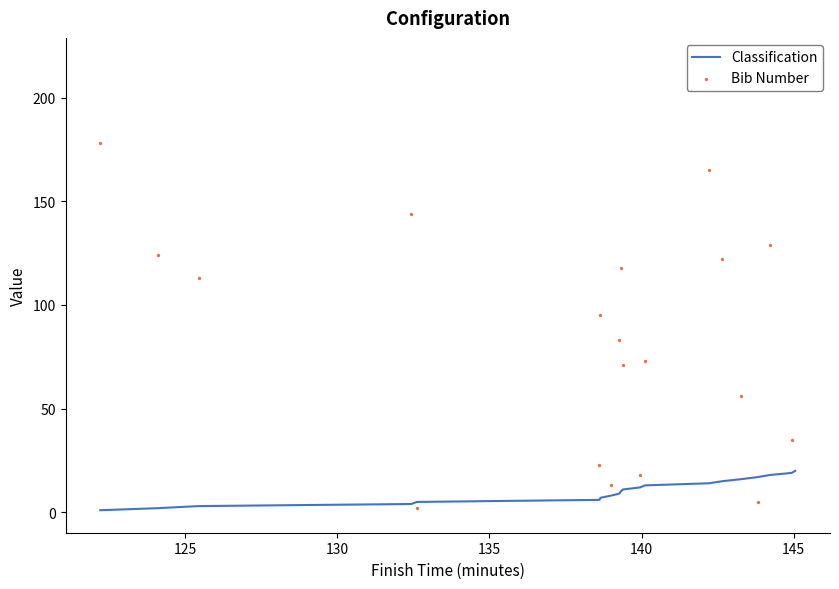

Which series reaches the maximum Y coordinate?

Bib Number